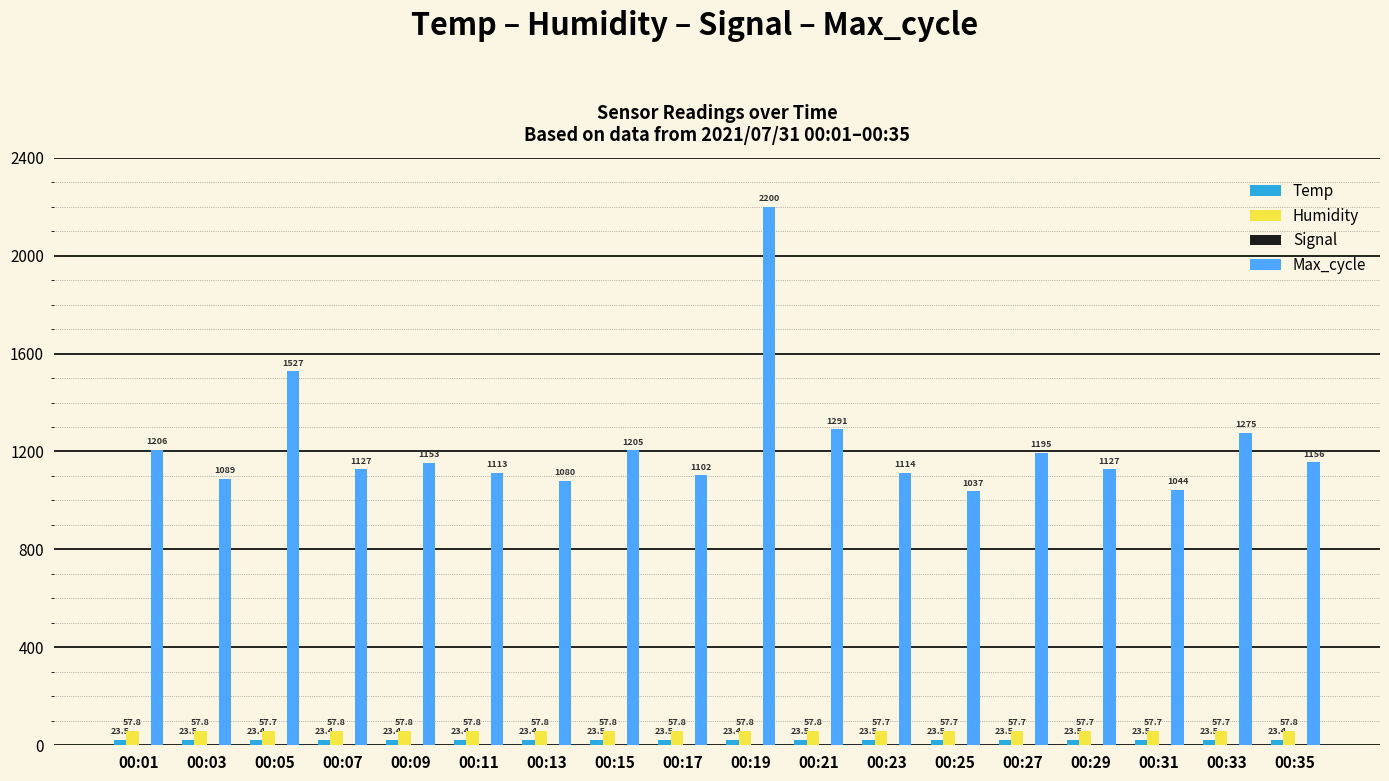

Which category has the highest value in the Max_cycle series?

00:19